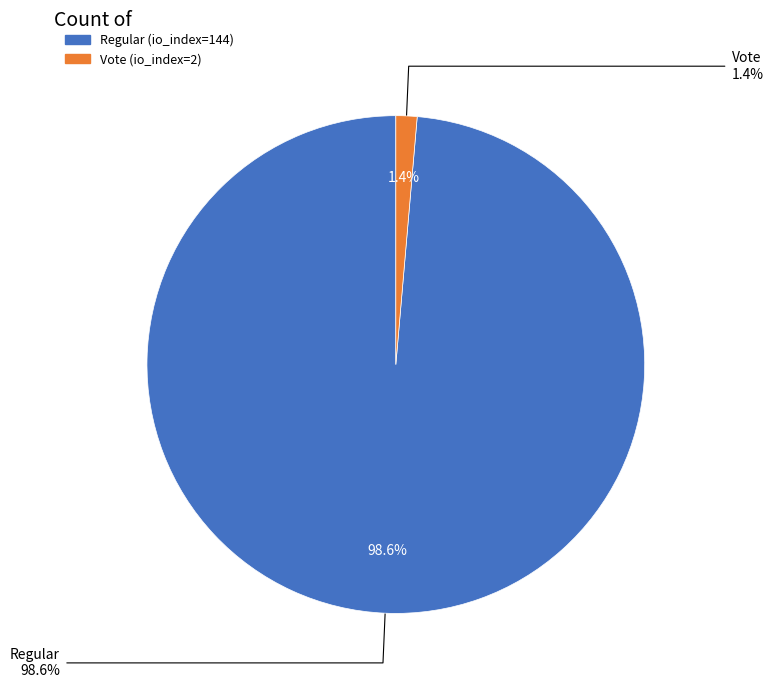

True or false: Vote accounts for 7% of the total.

False